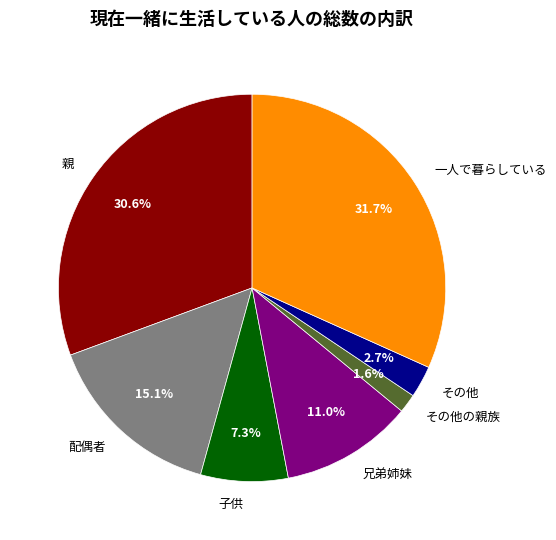

What percentage is NOT represented by その他?

97.3%